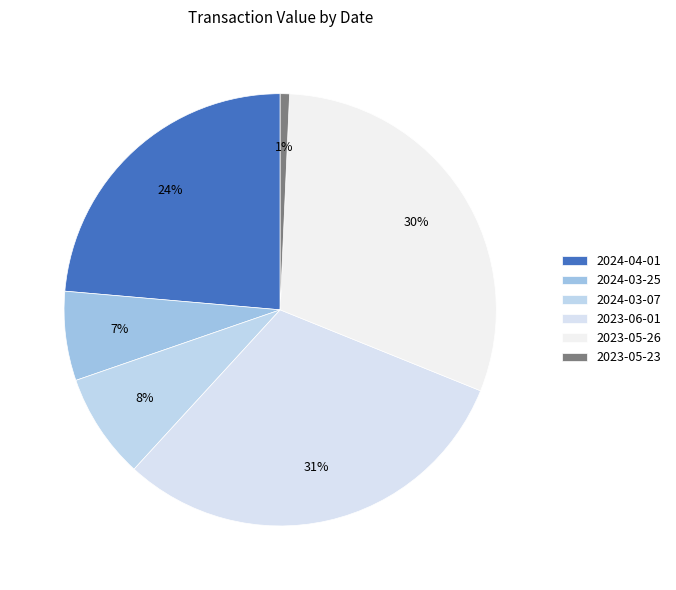

What portion of the pie excludes 2023-05-23?

99.3%